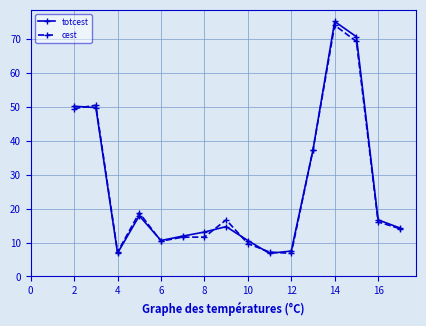

Rank the series by their maximum value, from lowest to highest.

cest, totcest